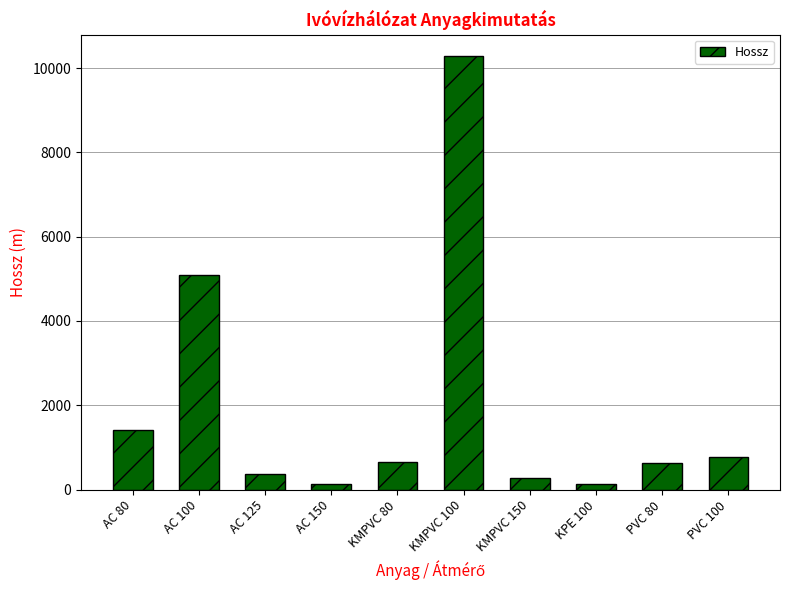

What is the value of the 3rd bar from the left?

374